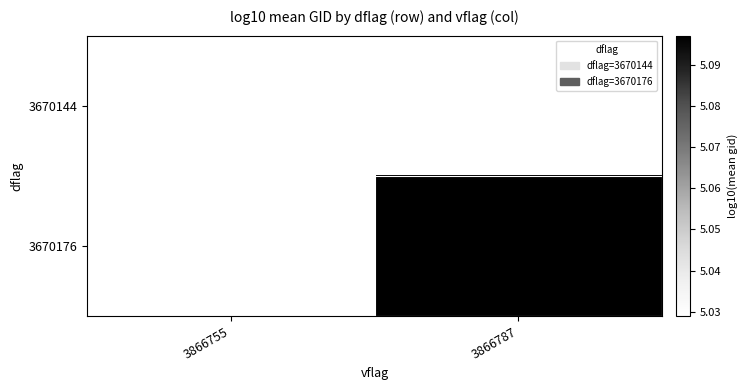

How many distinct data groups are displayed?

2